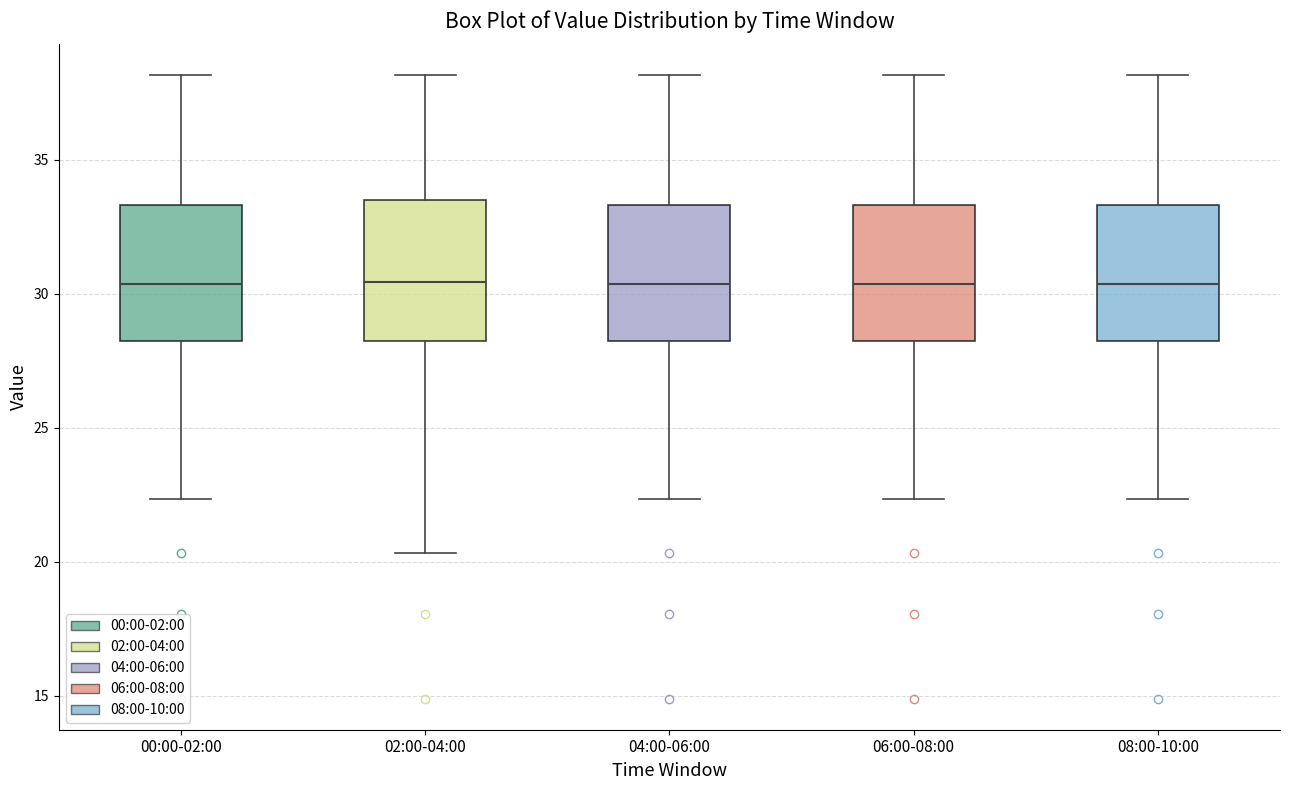

Reading left to right, transcribe this box plot: for each box, give where its median line is, the range the box spans, and where its two whiskers end, as read against the y-axis. The values are not printed on the chart, so give them approximately, as read against the axis.

00:00-02:00: median 30.5, box 28.0 to 33.5, whiskers 22.5 to 38.0
02:00-04:00: median 30.5, box 28.0 to 33.5, whiskers 20.5 to 38.0
04:00-06:00: median 30.5, box 28.0 to 33.5, whiskers 22.5 to 38.0
06:00-08:00: median 30.5, box 28.0 to 33.5, whiskers 22.5 to 38.0
08:00-10:00: median 30.5, box 28.0 to 33.5, whiskers 22.5 to 38.0